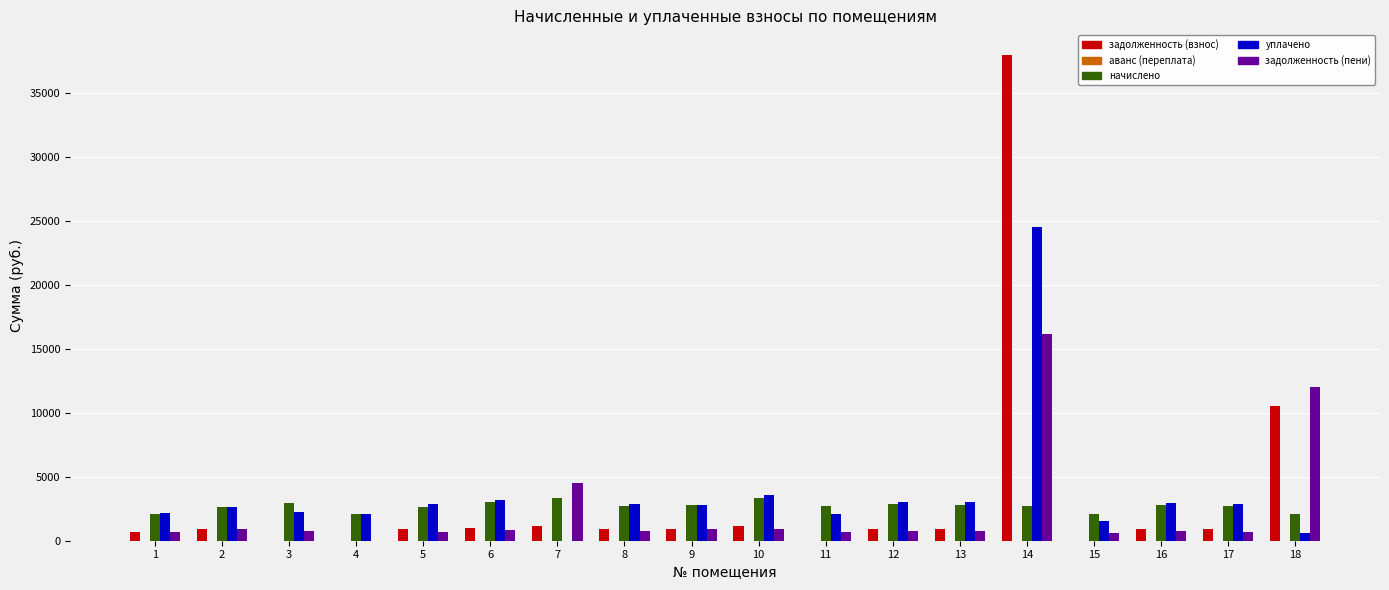

What is the maximum value for задолженность (взнос)?

38012.9